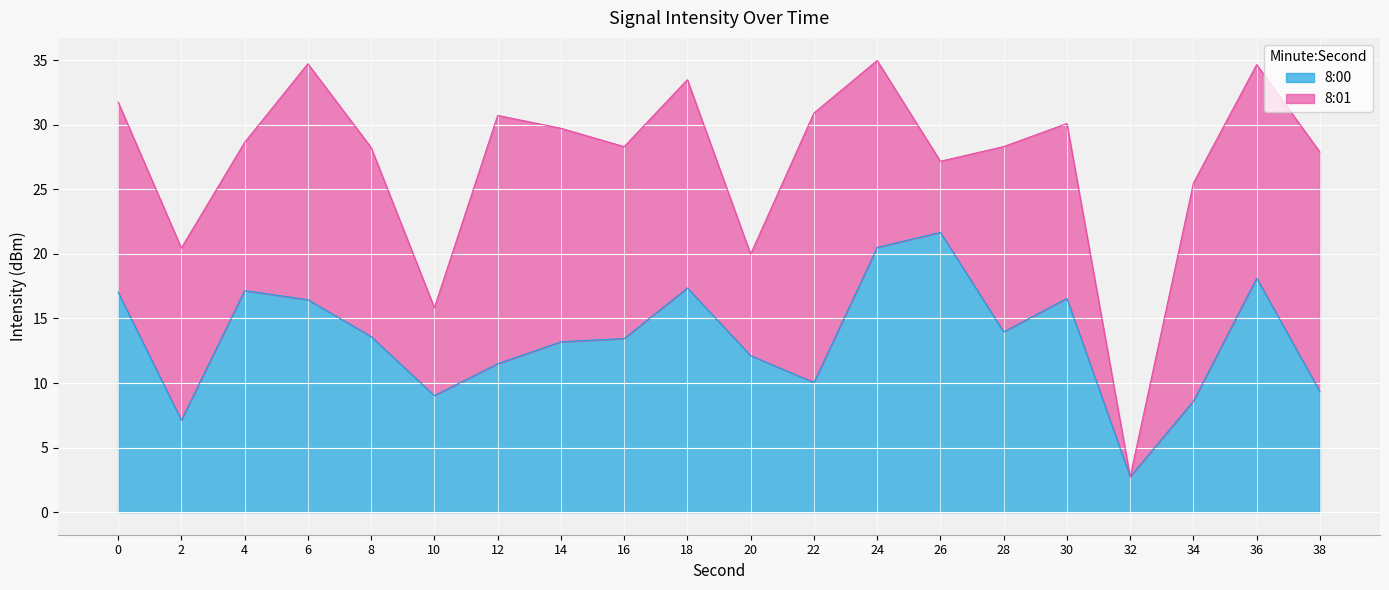

How many points are lower than both their immediate neighbors (excluding endpoints)?

5